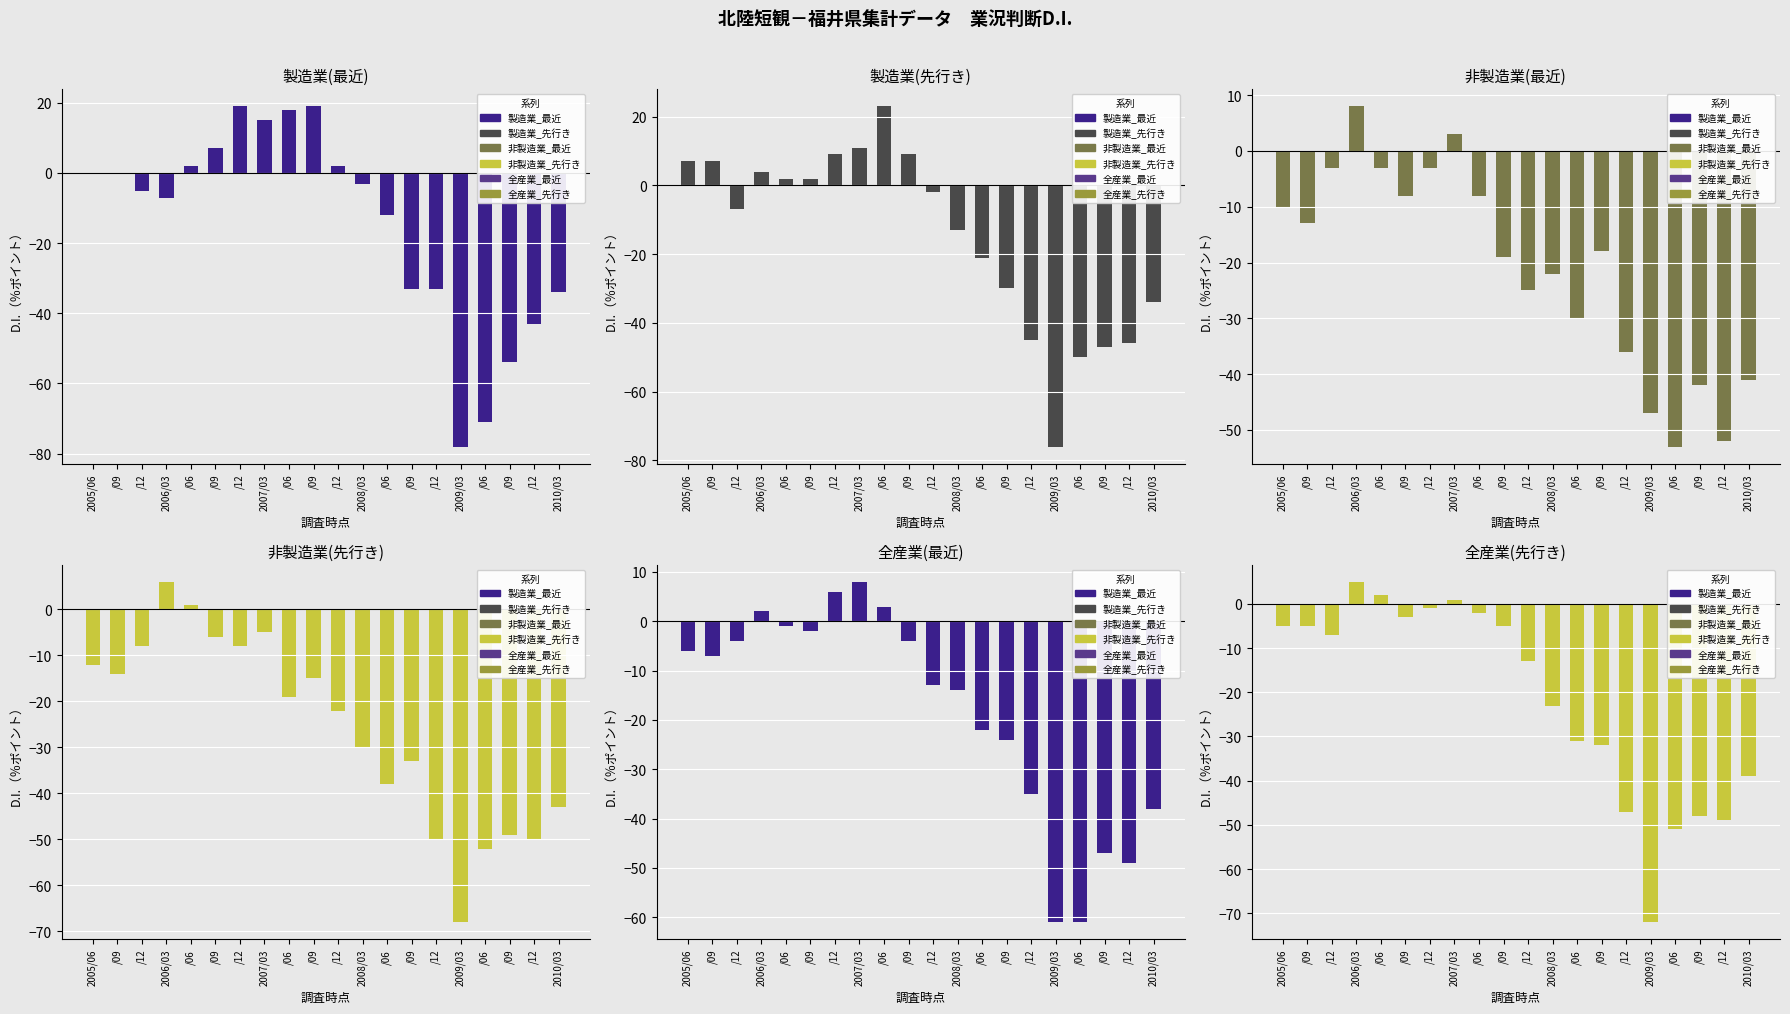

What is the label of the 2nd bar from the left?

/09